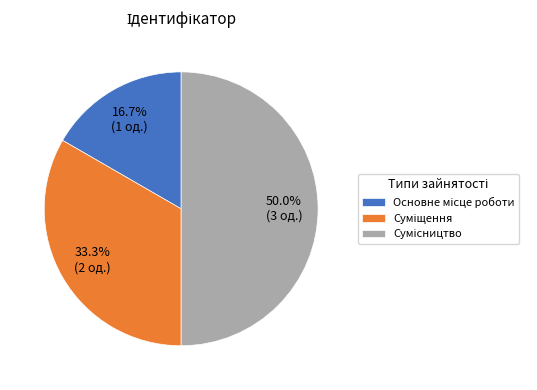

To the nearest percent, what is the difference between the Сумісництво and Суміщення slice percentages?

17%